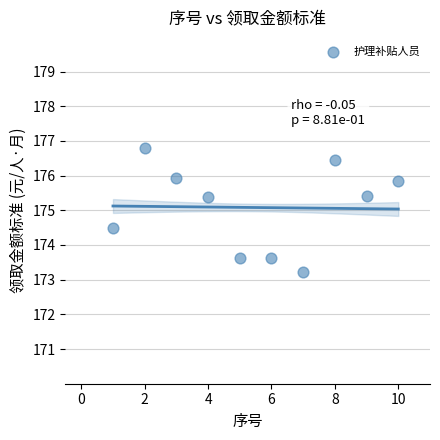

What is the average Y value?

175.1